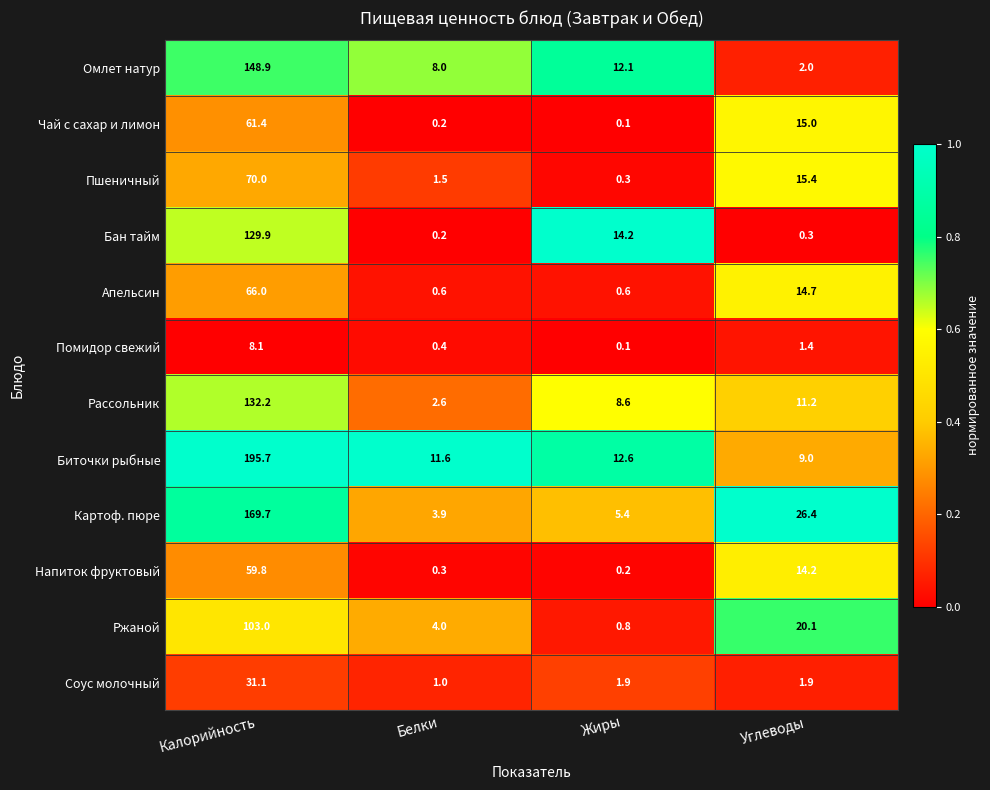

Between Белки and Углеводы, which series saw the biggest shift?

Картоф. пюре